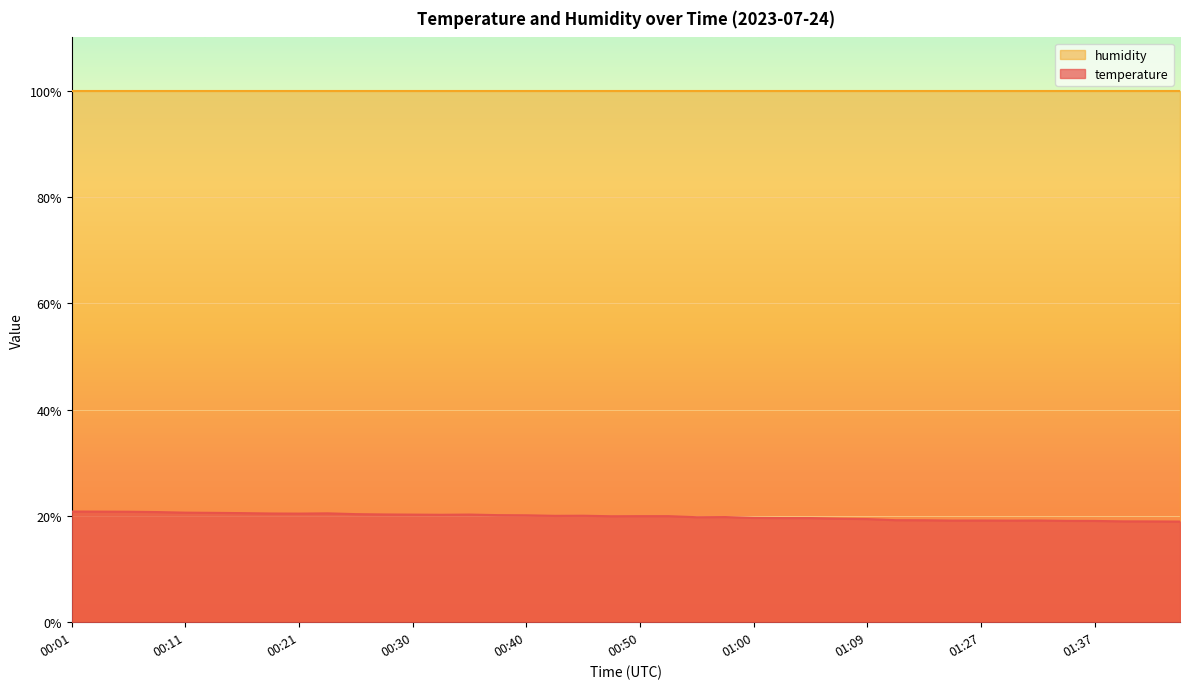

How many lines are shown in the chart?

2